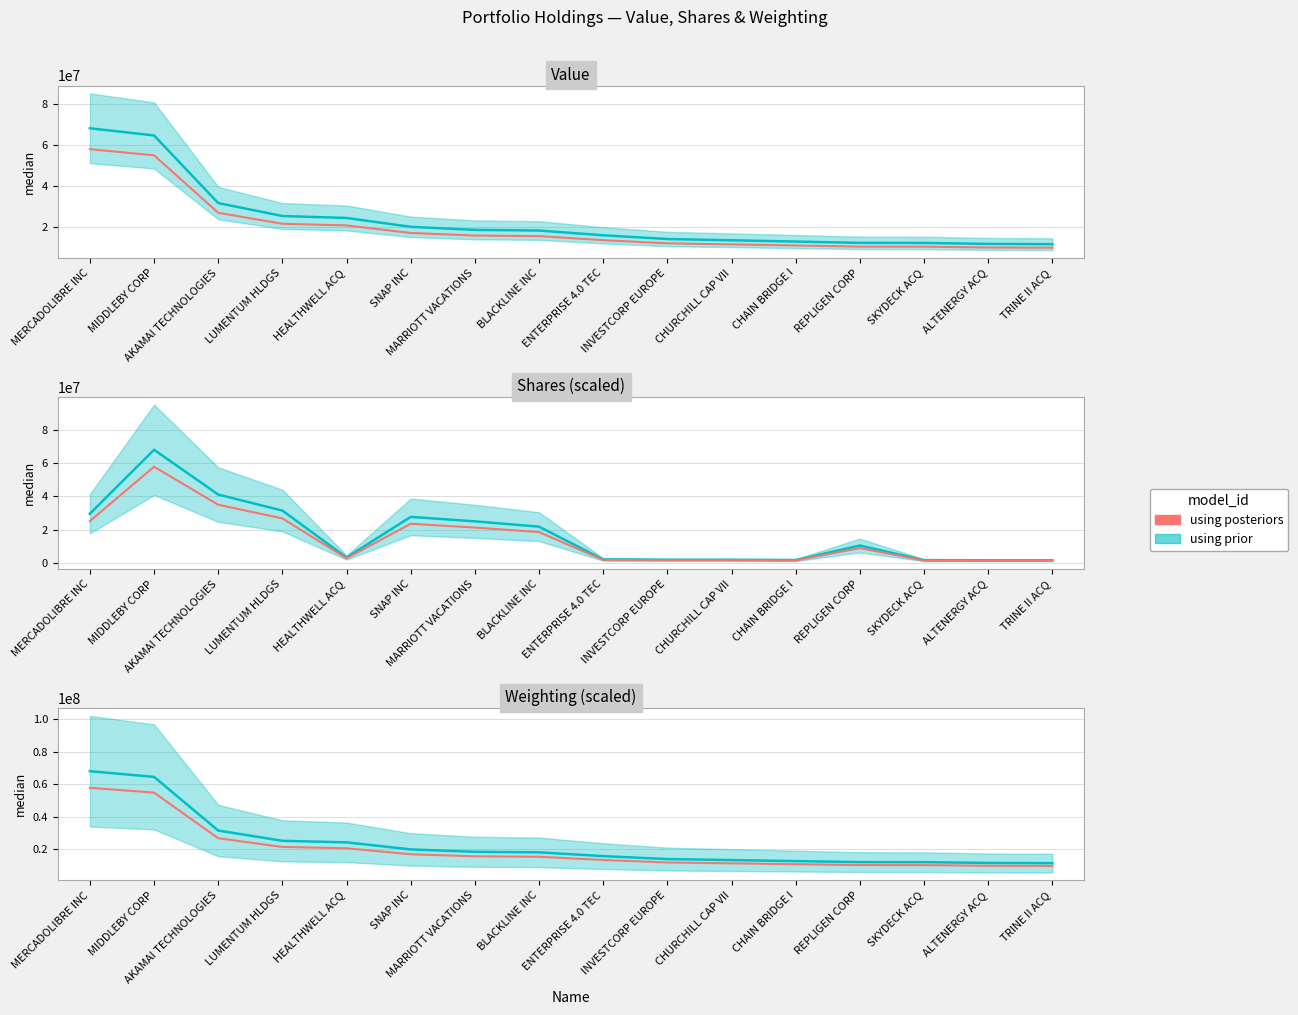

What is the value of the 16th point from the left?

9782398.9